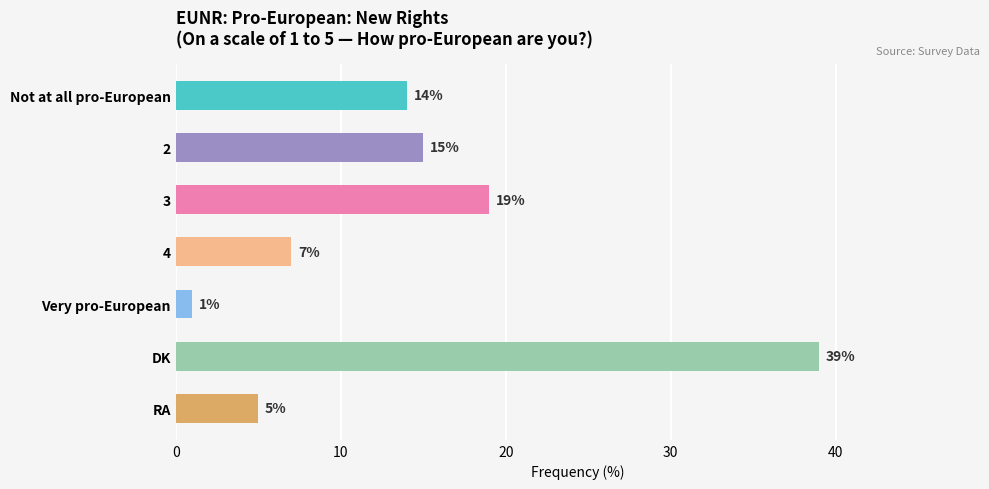

How many categories are shown in the chart?

7